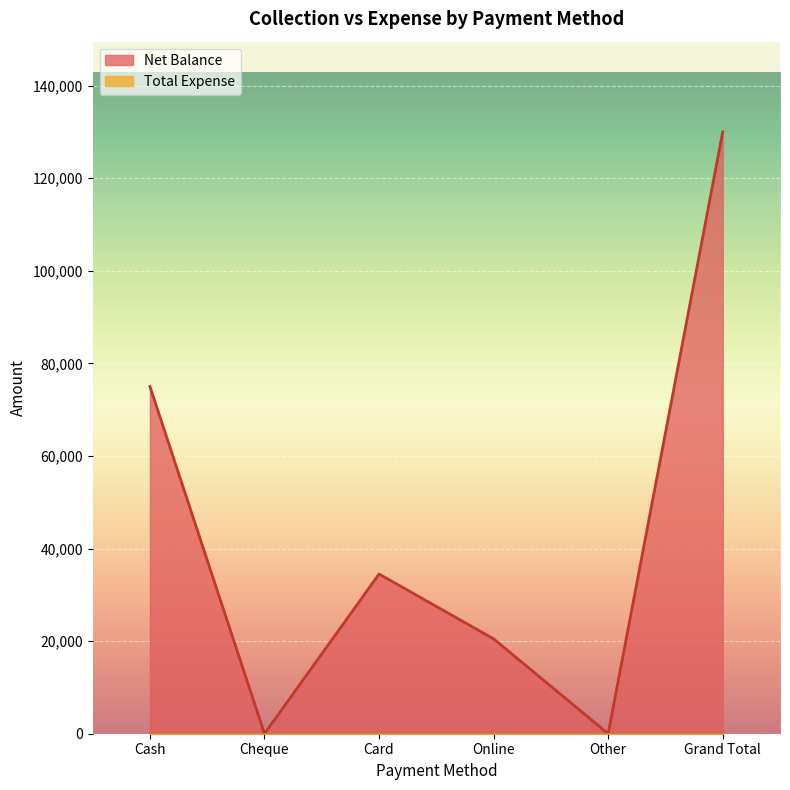

Which label corresponds to the smallest value in the chart?

Cheque